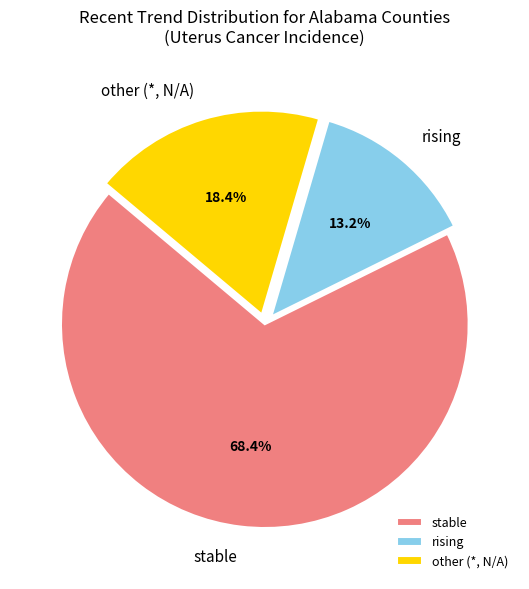

Rank the categories by value from highest to lowest.

stable, other, rising